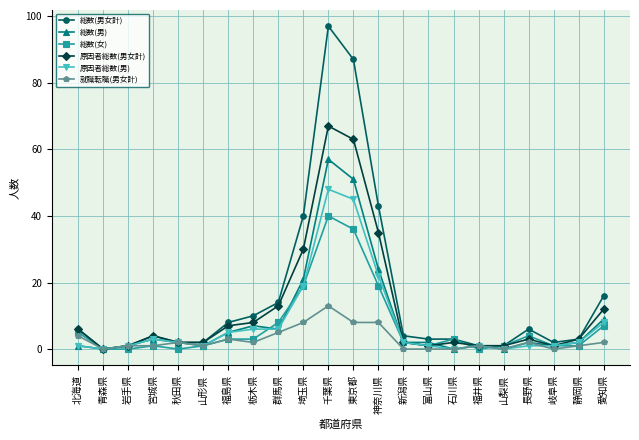

Which series changed the most between 山形県 and 埼玉県?

総数(男女計)